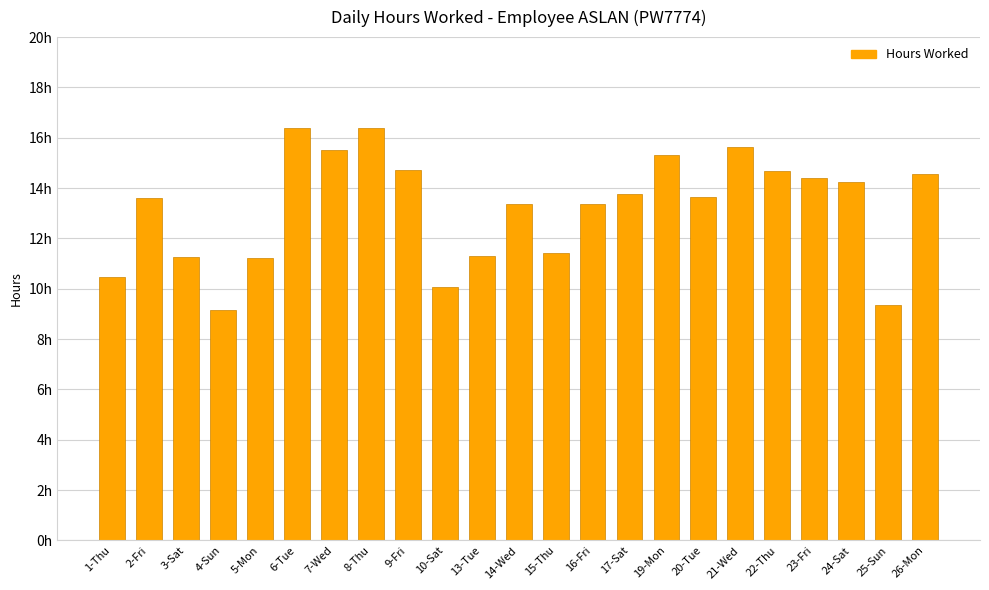

At which category does the chart reach its peak across all series?

6-Tue